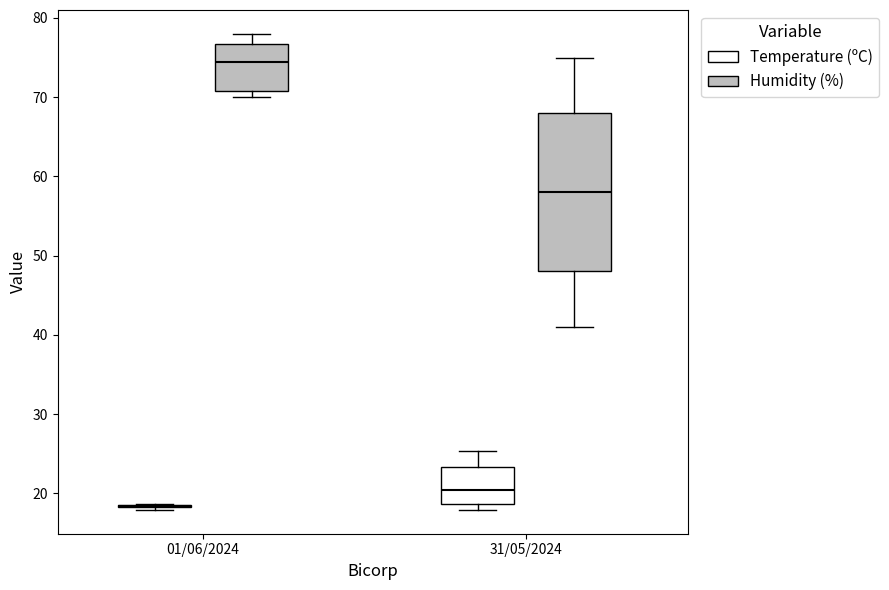

Reading left to right, transcribe this box plot: for each box, give where its median line is, the range the box spans, and where its two whiskers end, as read against the y-axis. The values are not printed on the chart, so give them approximately, as read against the axis.

01/06/2024 (Temperature (ºC)): box collapsed to a line at 18, whiskers 18 to 19
01/06/2024 (Humidity (%)): median 75, box 71 to 77, whiskers 70 to 78
31/05/2024 (Temperature (ºC)): median 20, box 19 to 23, whiskers 18 to 25
31/05/2024 (Humidity (%)): median 58, box 48 to 68, whiskers 41 to 75